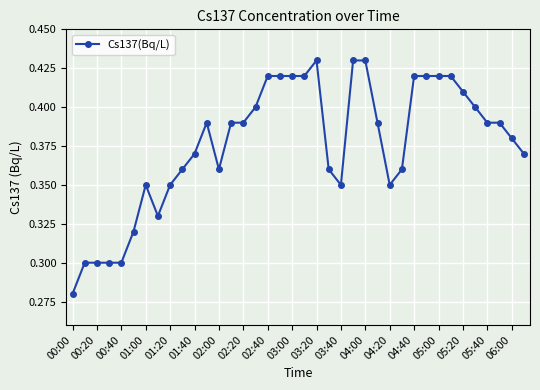

Count the values in the range 0 to 1.

38